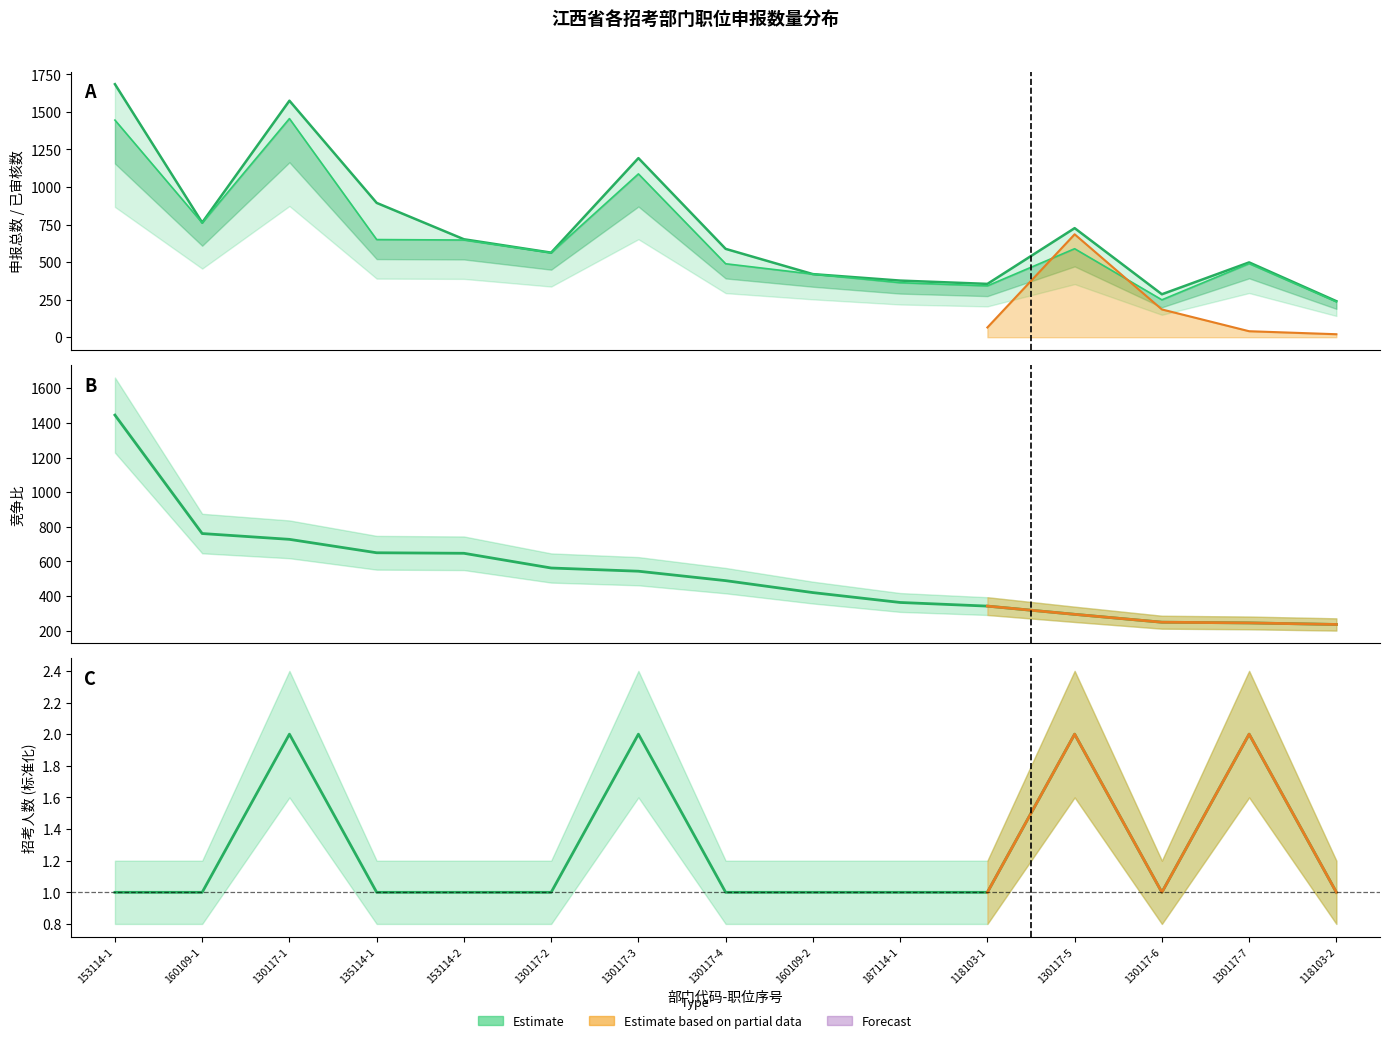

Where is the first local minimum for 总数?

160109-1